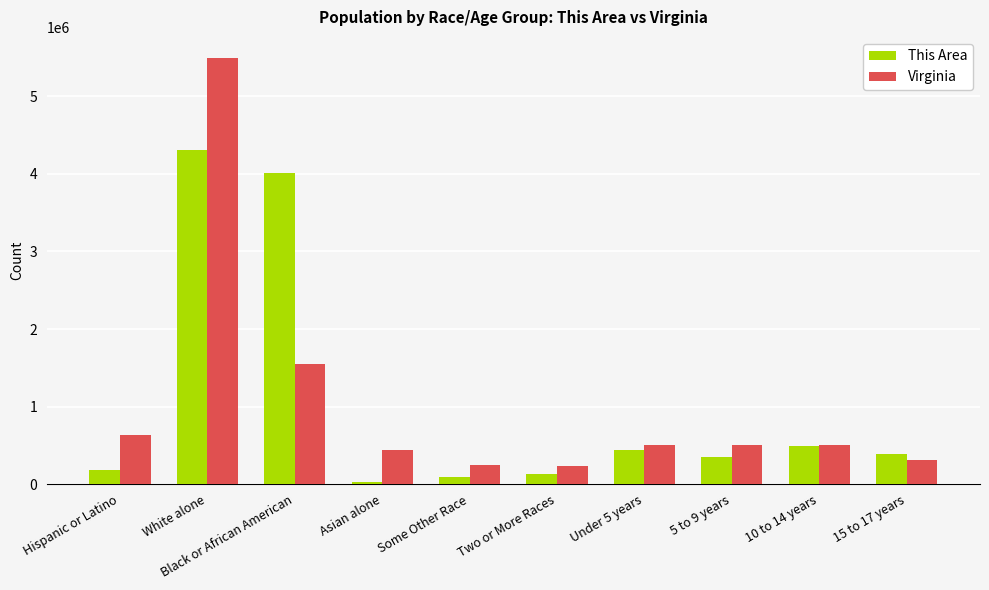

How many bars are there in each group?

2